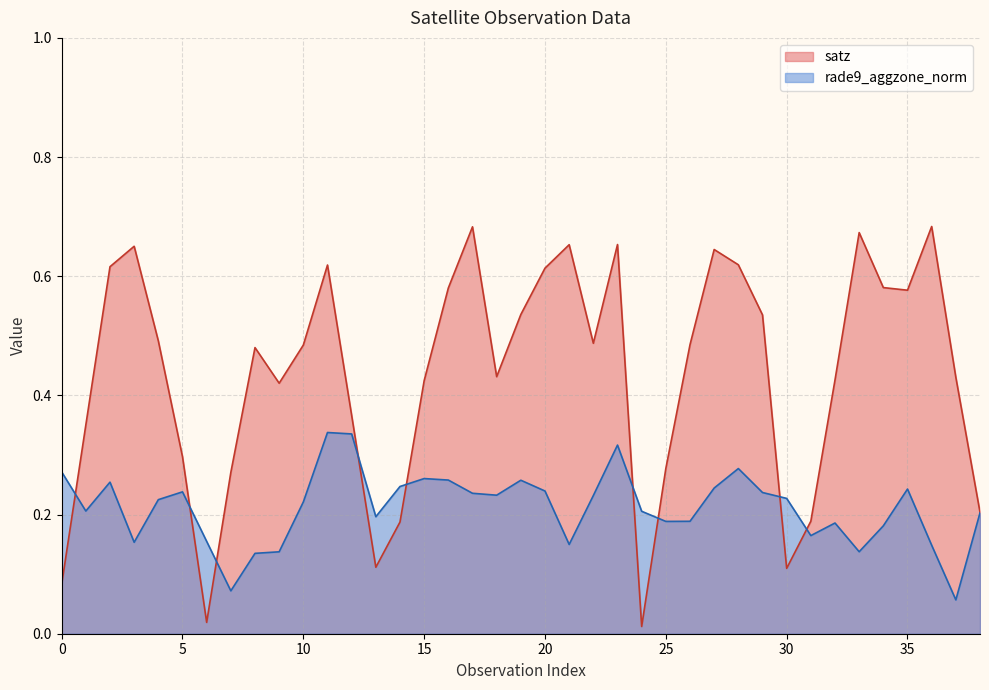

List the series in order of their overall mean, lowest first.

rade9_aggzone_norm, satz